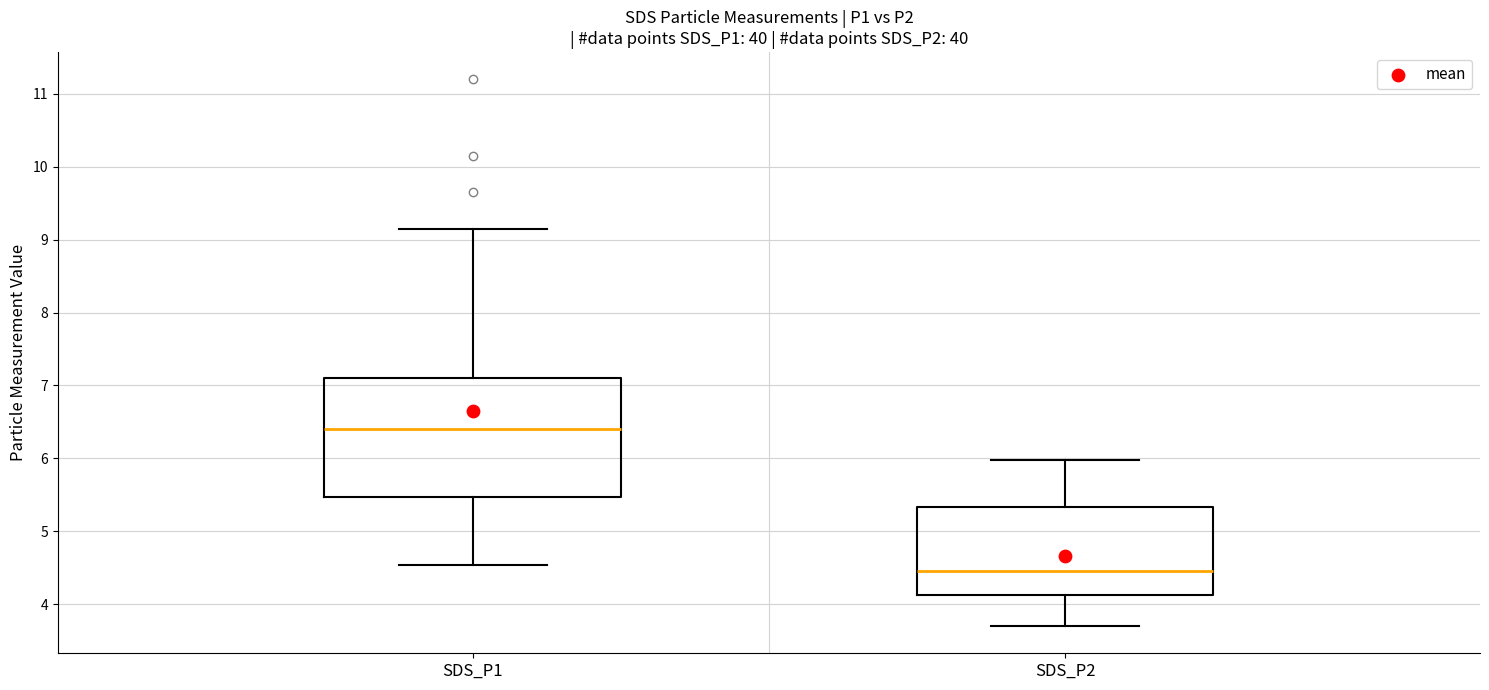

Reading left to right, read every box against the y-axis: the position of its median line, the range the box covers, and the ends of its whiskers. The values are not printed on the chart, so give them approximately, as read against the axis.

SDS_P1: median 6.4, box 5.5 to 7.1, whiskers 4.5 to 9.2
SDS_P2: median 4.5, box 4.1 to 5.3, whiskers 3.7 to 6.0